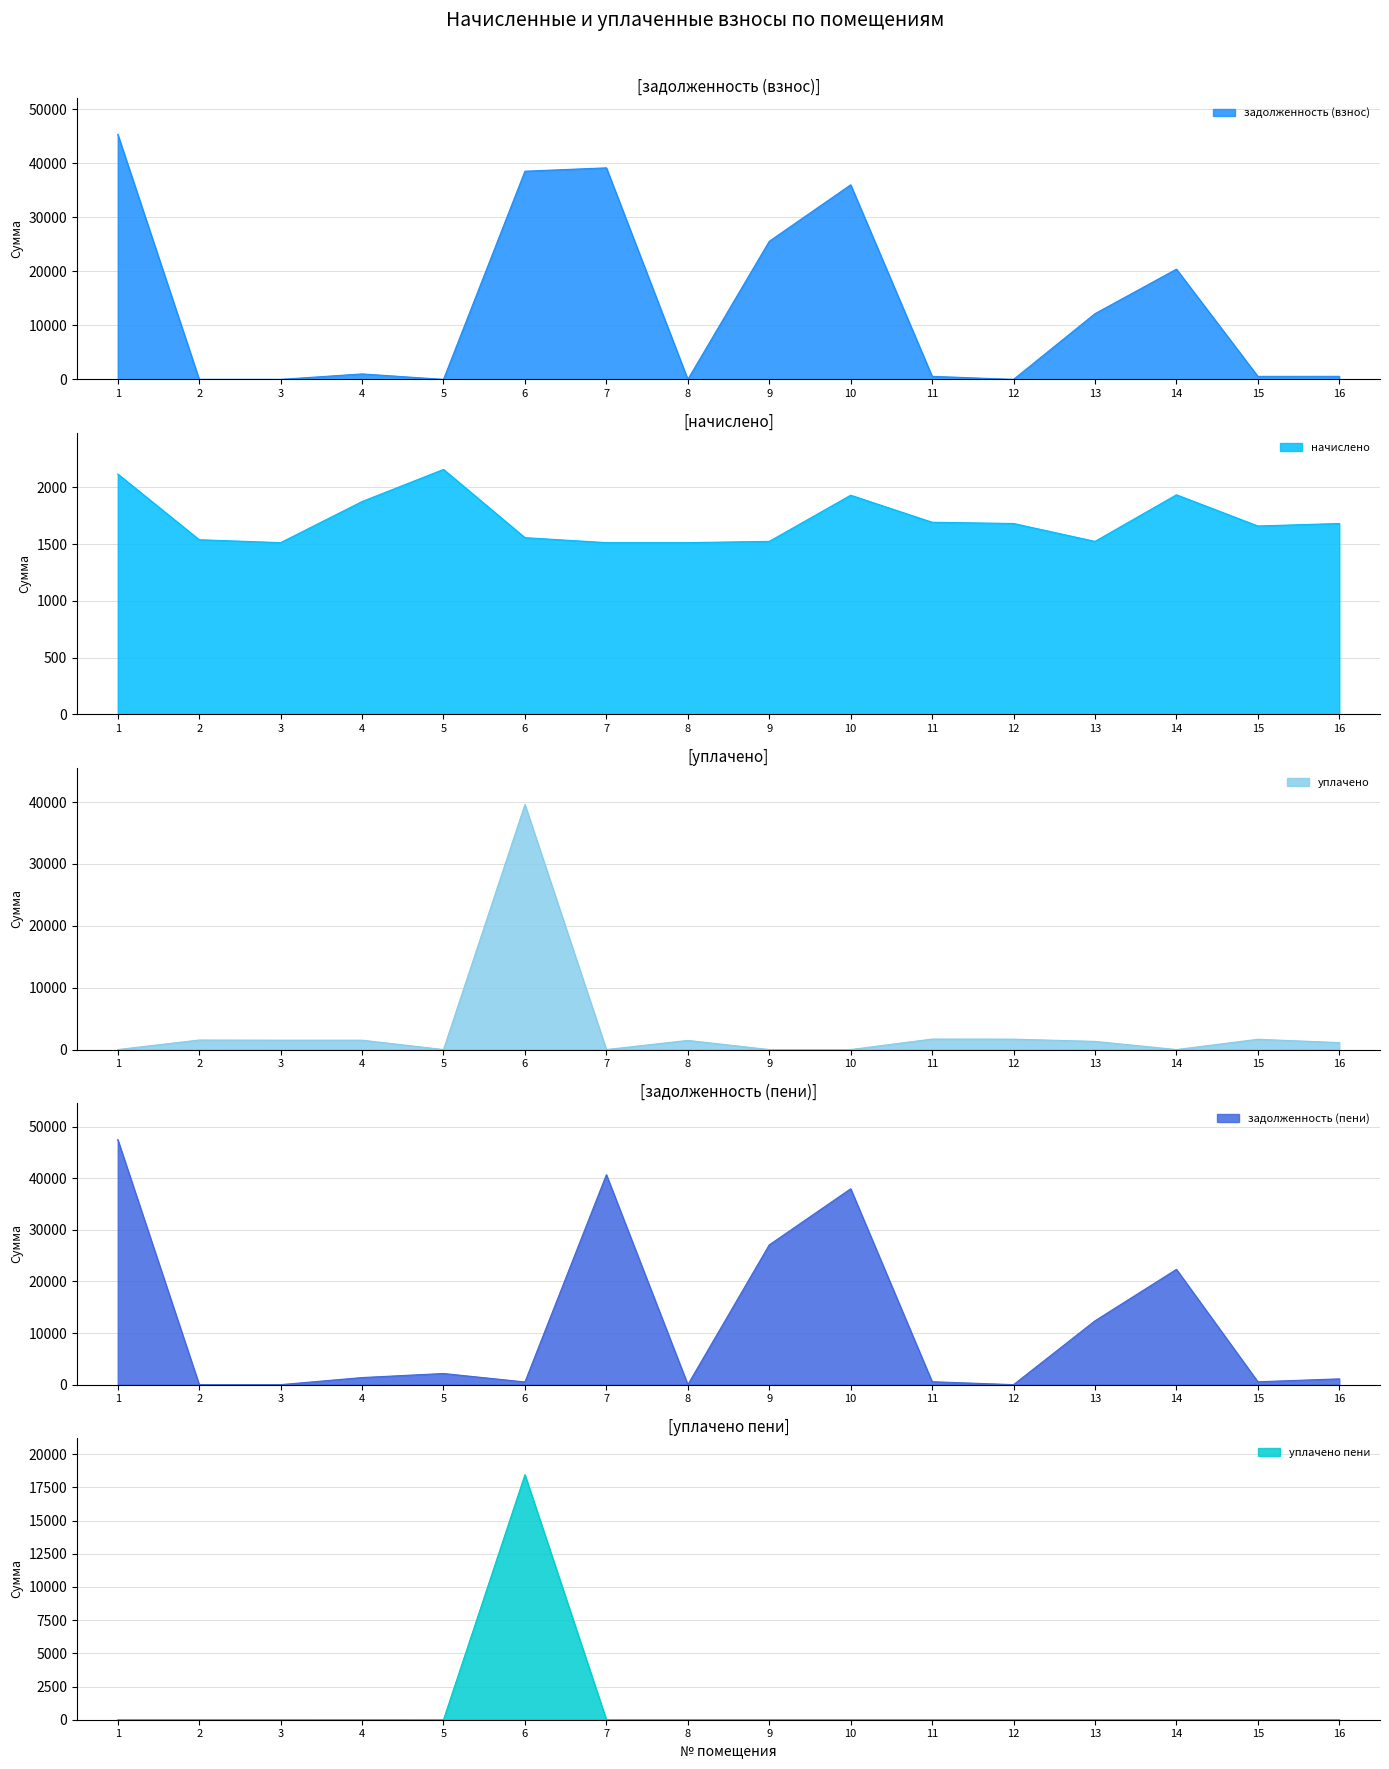

Reading left to right, transcribe all the data shown in this chart.

задолженность (взнос): 45393.9	0.0	0.0	1009.4	0.0	38561.5	39183.9	0.0	25572.4	36040.0	564.6	0.0	12171.9	20416.8	553.6	560.9
начислено: 2119.0	1539.7	1514.1	1876.2	2159.3	1558.0	1514.1	1514.1	1525.0	1932.0	1693.7	1682.7	1525.0	1935.7	1660.7	1682.7
уплачено: 0.0	1539.7	1514.1	1514.1	0.0	39600.5	0.0	1475.8	0.1	0.0	1693.7	1682.7	1319.1	0.0	1660.7	1121.8
задолженность (пени): 47512.9	0.0	0.0	1371.5	2159.3	519.1	40697.9	0.0	27097.4	37972.0	564.6	0.0	12377.8	22352.5	553.6	1121.8
уплачено пени: 0.0	0.0	0.0	4.2	0.0	18460.5	0.0	0.0	0.0	0.0	0.0	0.0	0.0	0.0	0.0	1.4